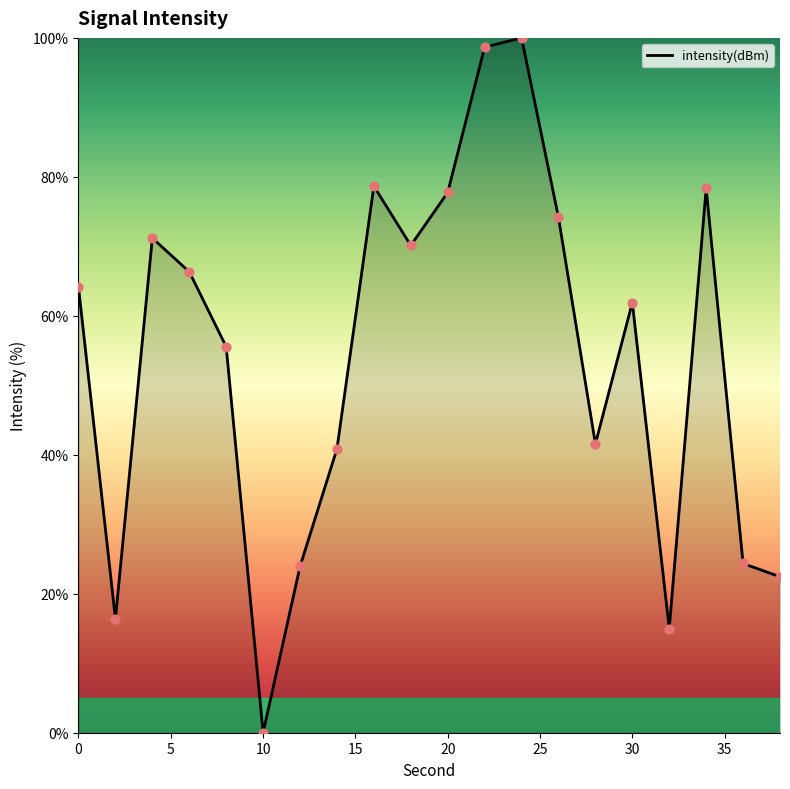

What is the difference between the maximum and minimum values?

100.0